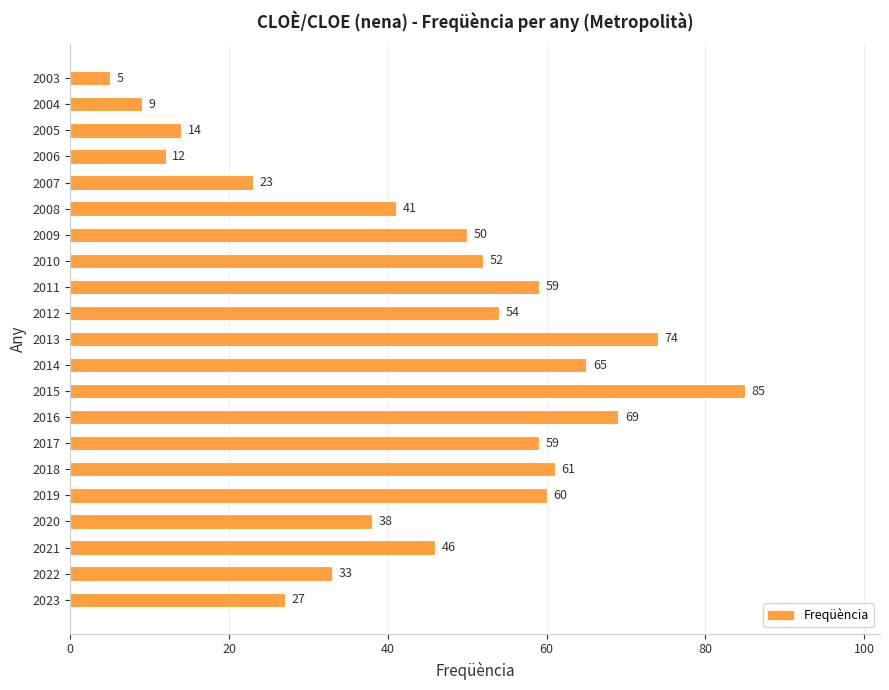

The chart shows a value of 59 at 2017. True or false?

True